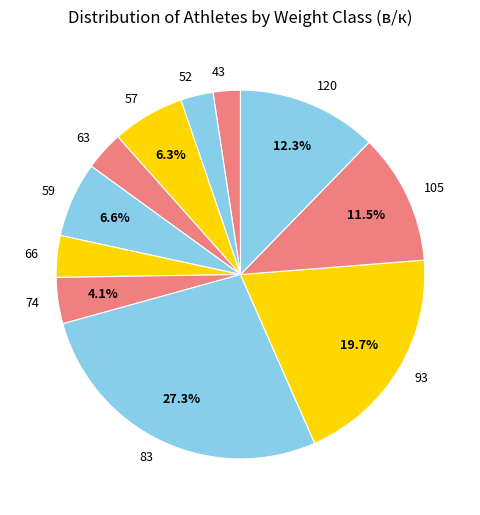

To the nearest percent, what percentage of the pie is 120?

12%